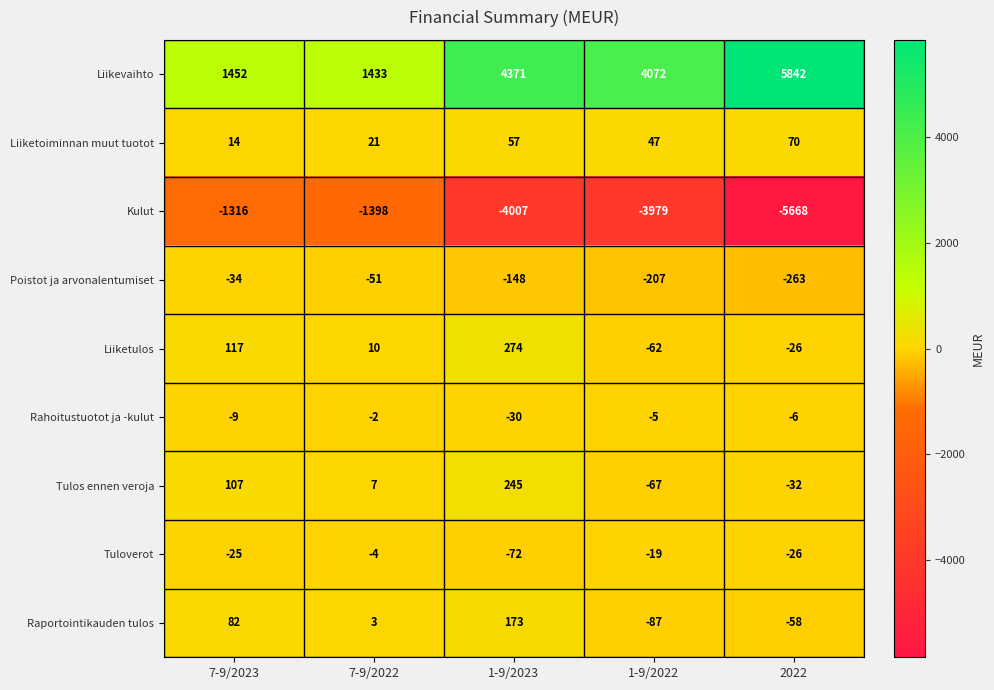

Which series changed the most between 7-9/2023 and 2022?

Liikevaihto